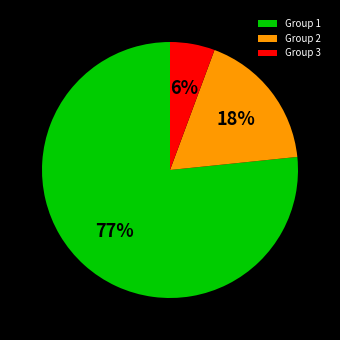

Between Group 3 and Group 2, which is larger?

Group 2